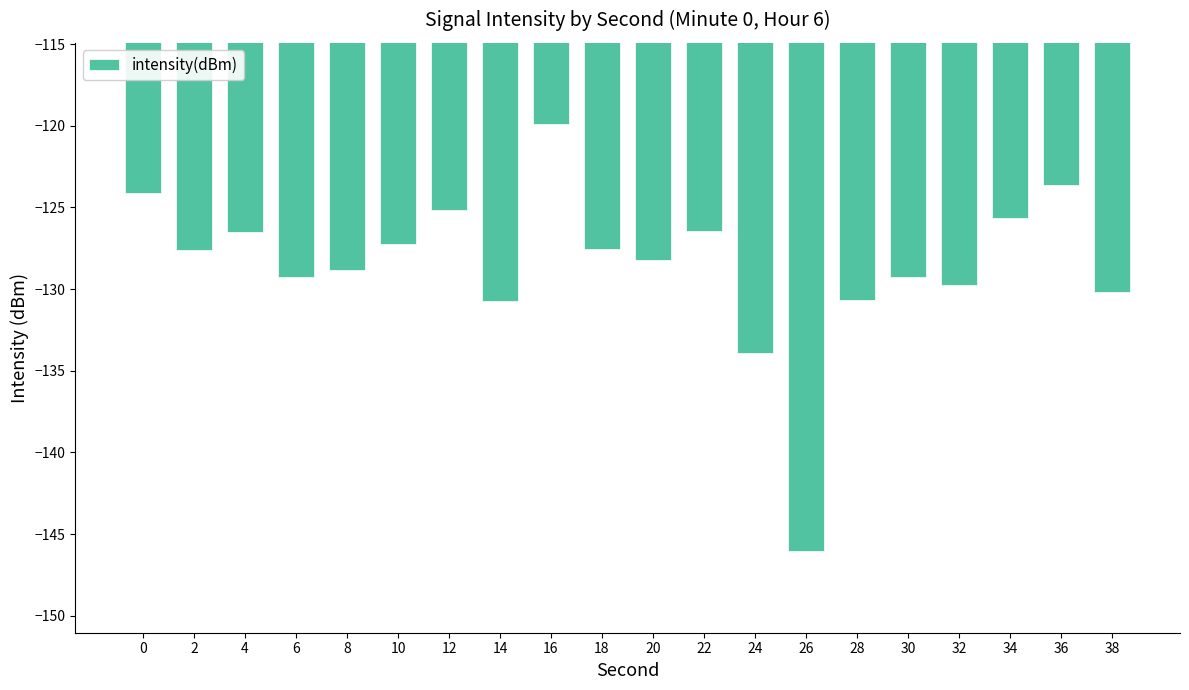

What is the difference between the values at 32 and 24?

4.2